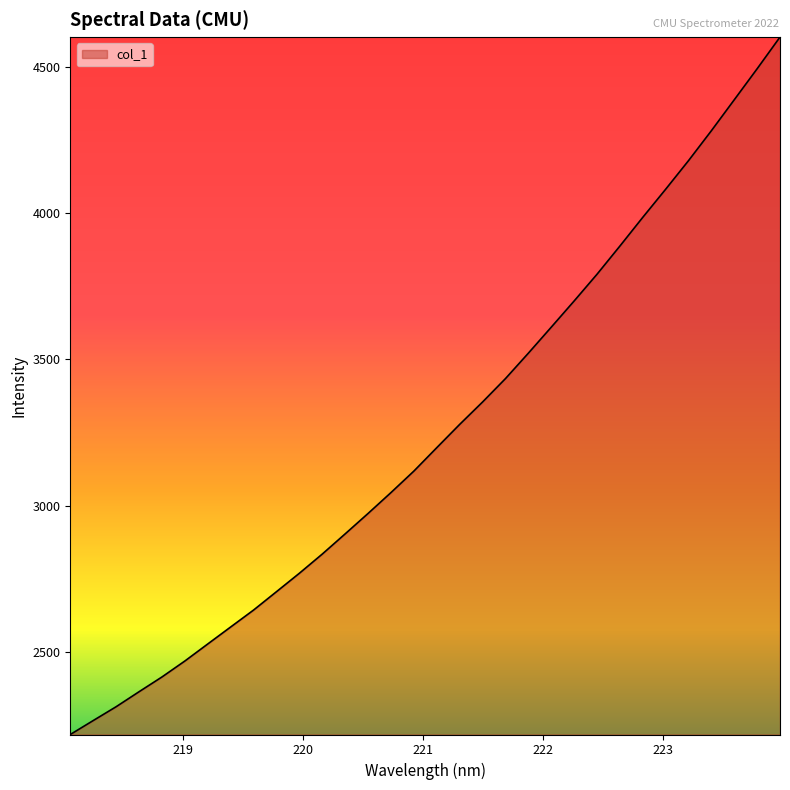

What is the maximum value shown in the chart?

4600.9